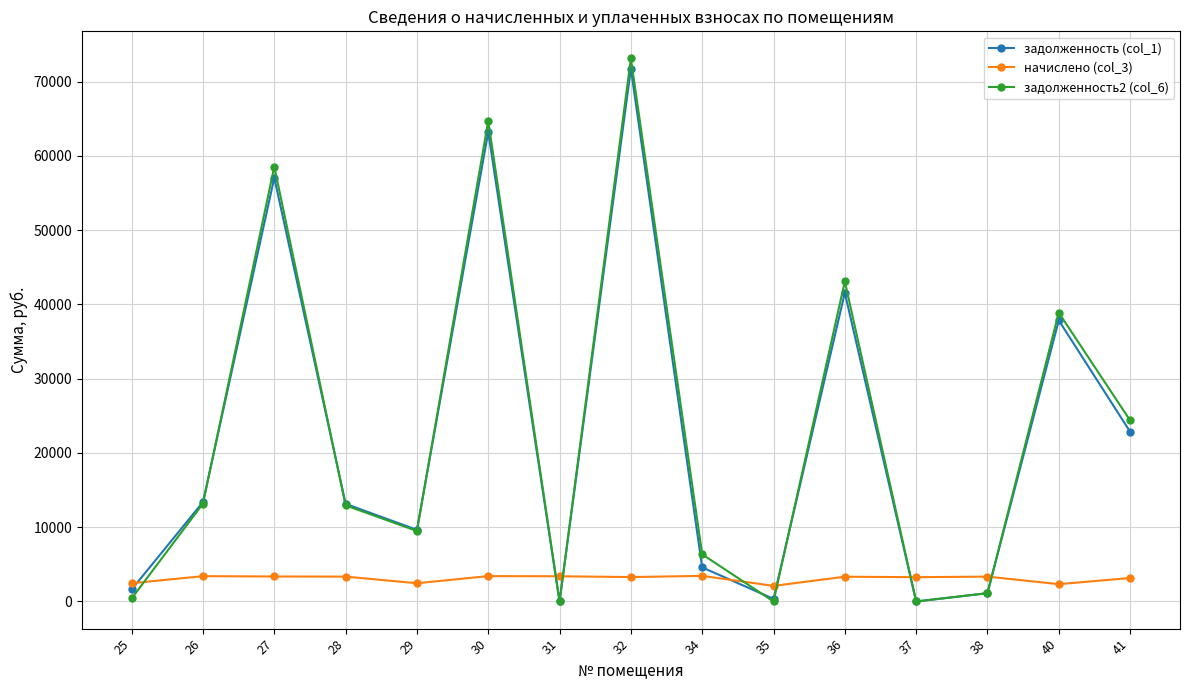

What is the approximate value of начислено (col_3) at 41?

3156.2